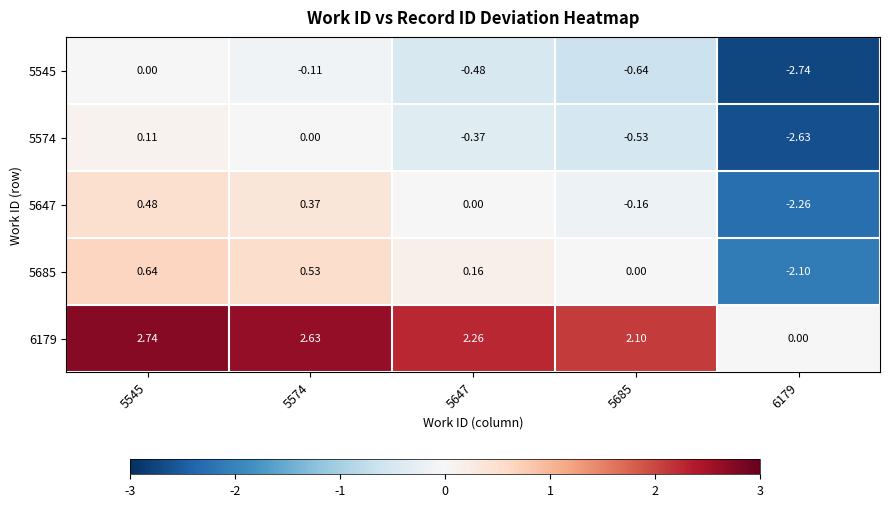

Is the value of 5574 at 5685 greater than the value of 5545 at 5685?

Yes